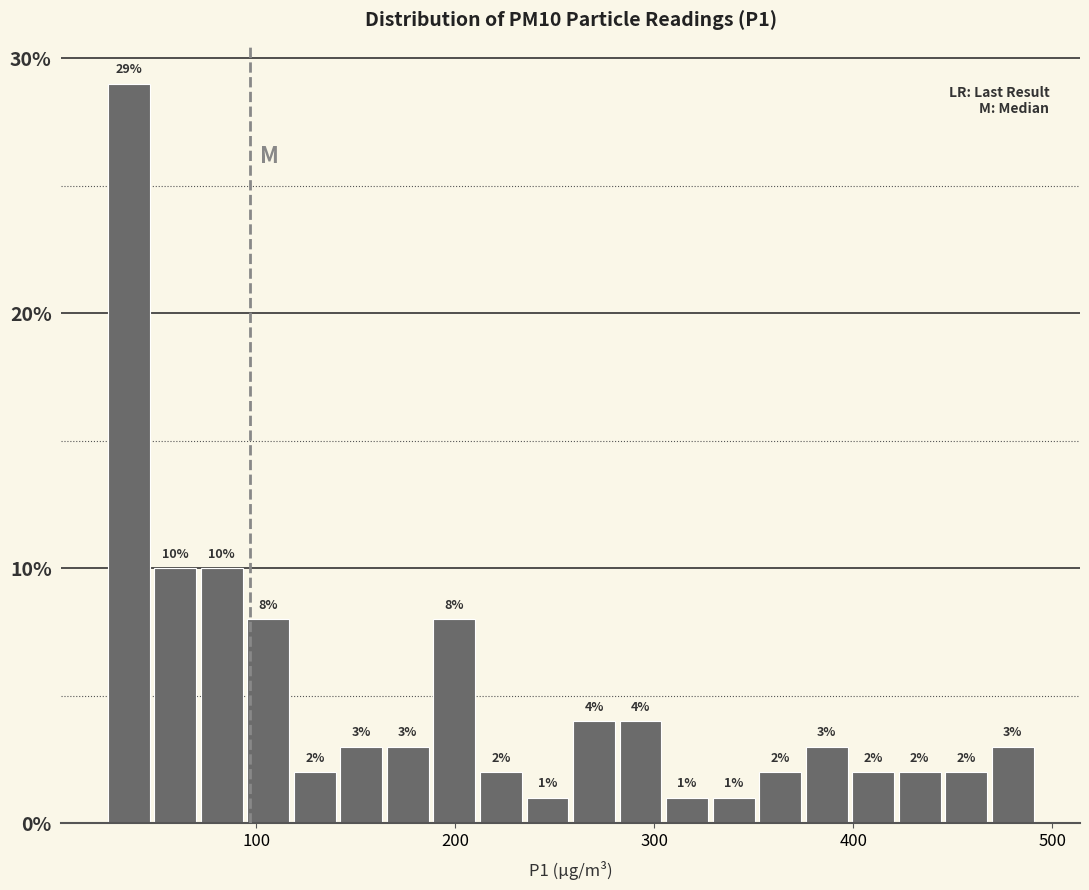

Read against the x-axis, roughly where is the centre of the tallest bar?

40